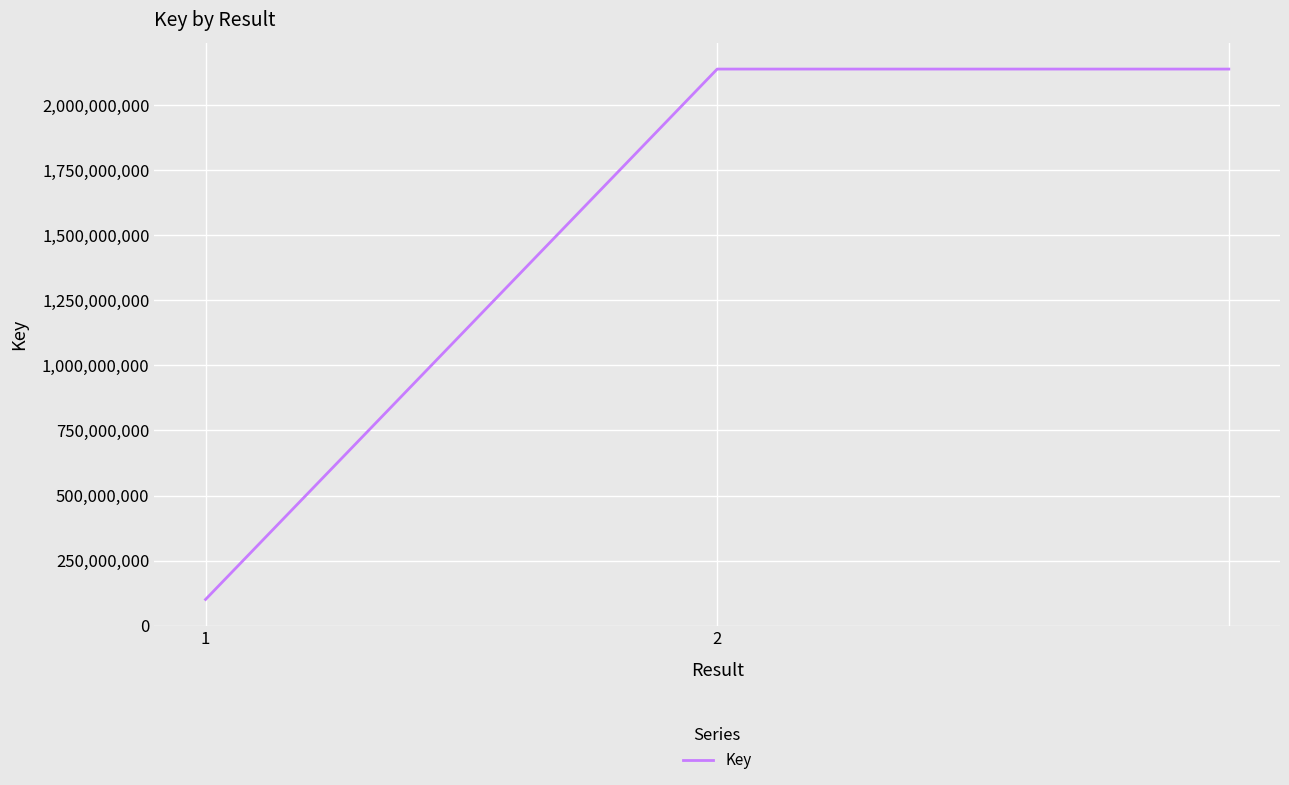

What is the maximum value shown in the chart?

2137708118